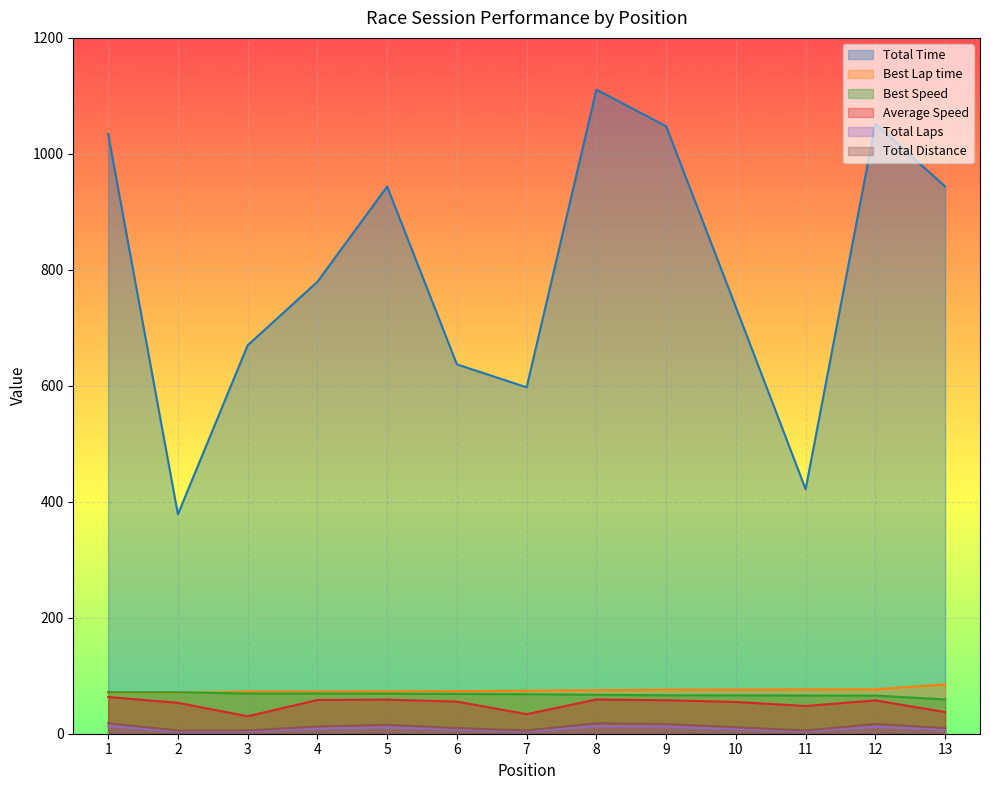

What is the smallest value displayed?

4.0